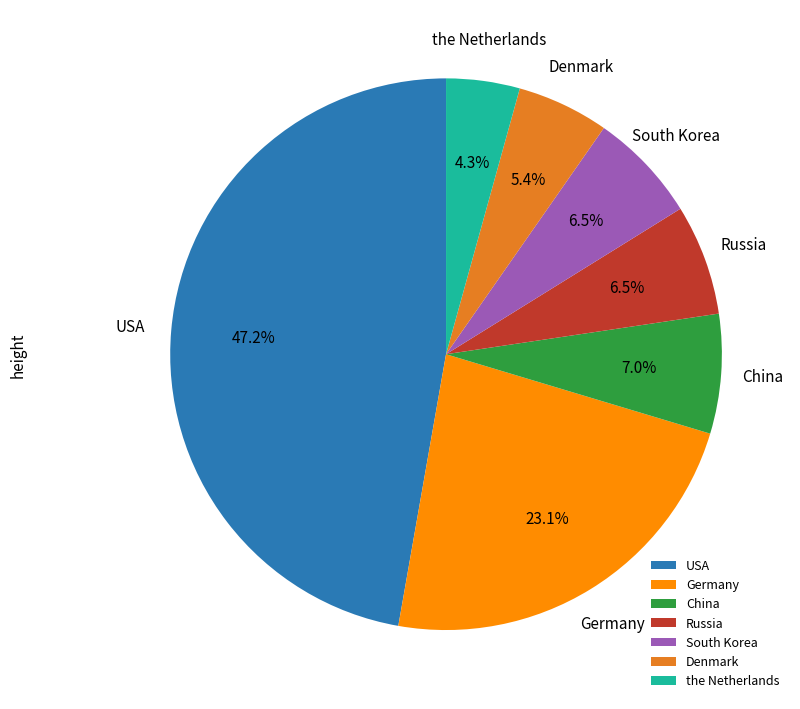

Do USA and China together represent more than half of the pie?

Yes